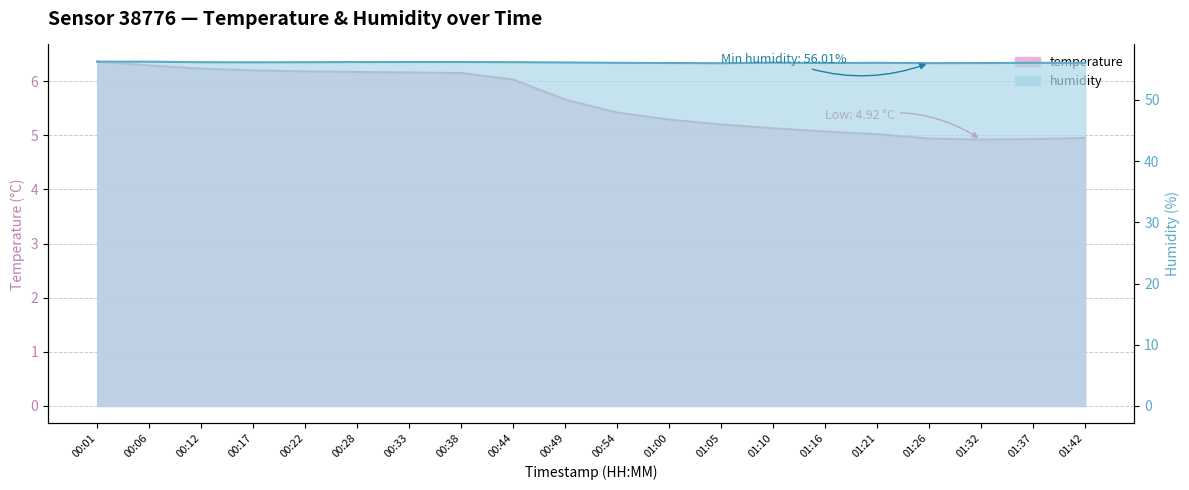

The humidity series shows 88.0 at 00:12. True or false?

False